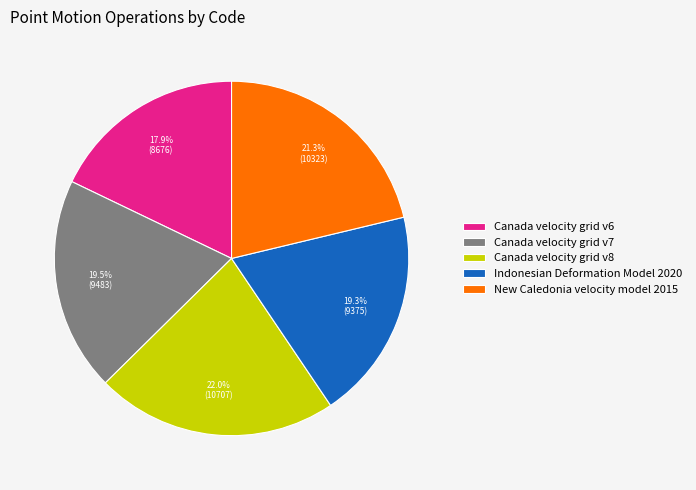

Is Indonesian Deformation Model 2020 the majority of the pie?

No